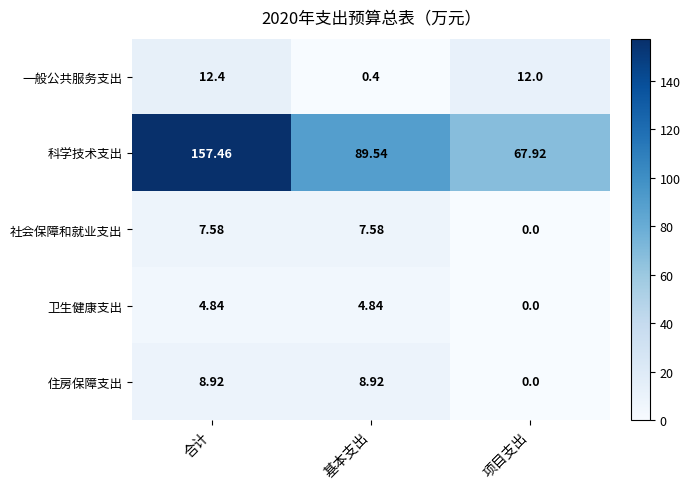

Which series has the largest total across all categories?

科学技术支出